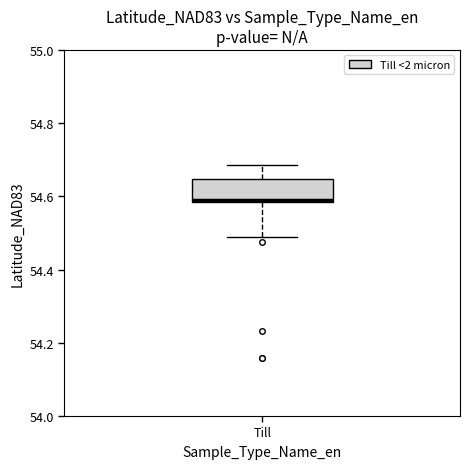

Transcribe this box plot: give where the median line is, the range the box spans, and where the two whiskers end, as read against the y-axis. The values are not printed on the chart, so give them approximately, as read against the axis.

median 54.60, box 54.58 to 54.64, whiskers 54.50 to 54.68